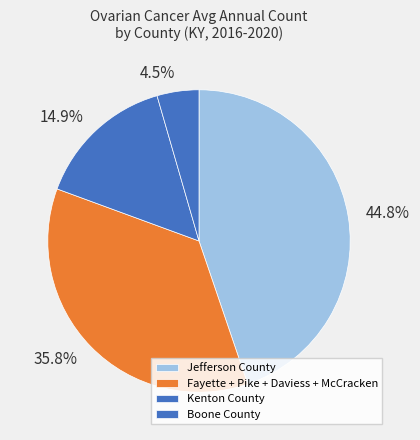

What percentage is the Jefferson County slice, to the nearest percent?

45%